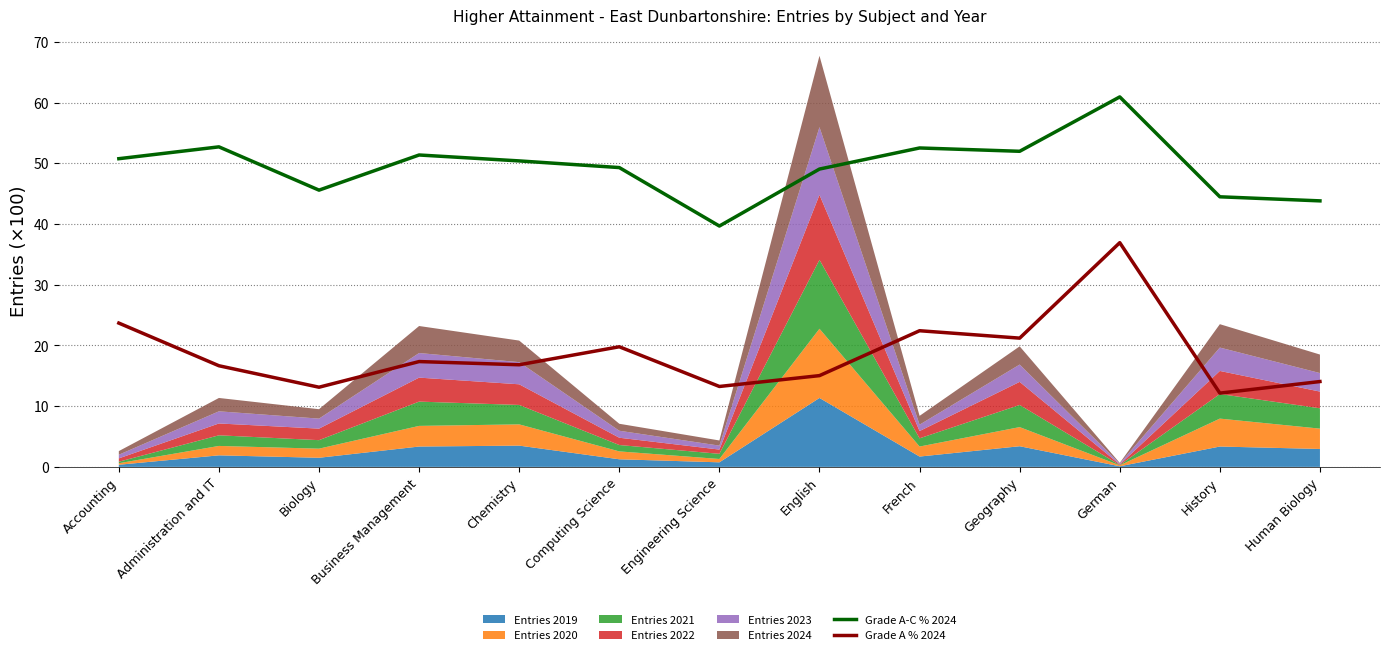

At which label does Grade A % 2024 reach its peak?

German